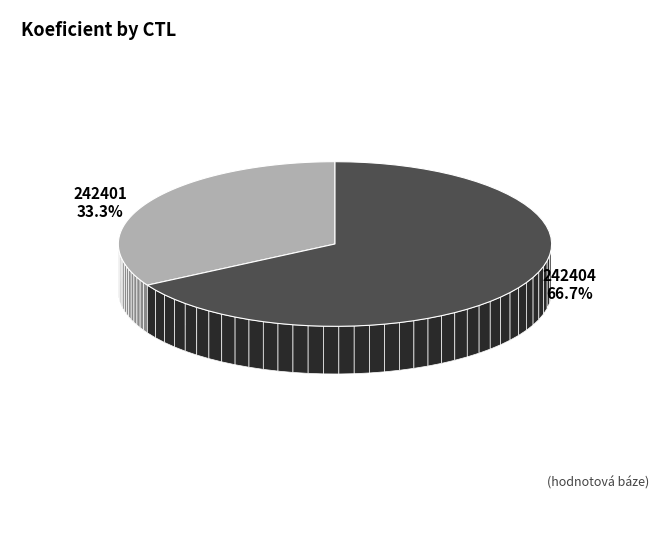

How many segments does this pie chart have?

2